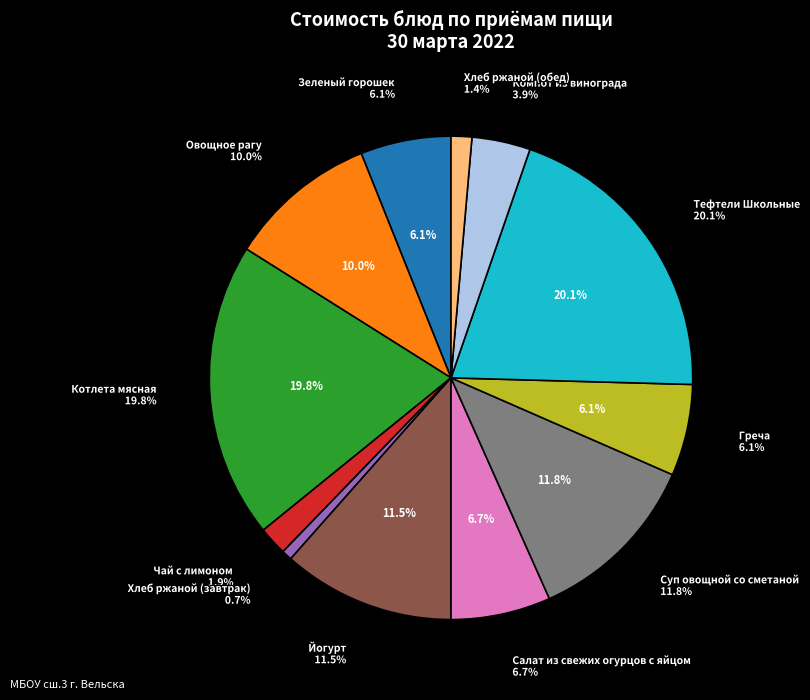

To the nearest percent, what portion does Котлета мясная represent?

20%